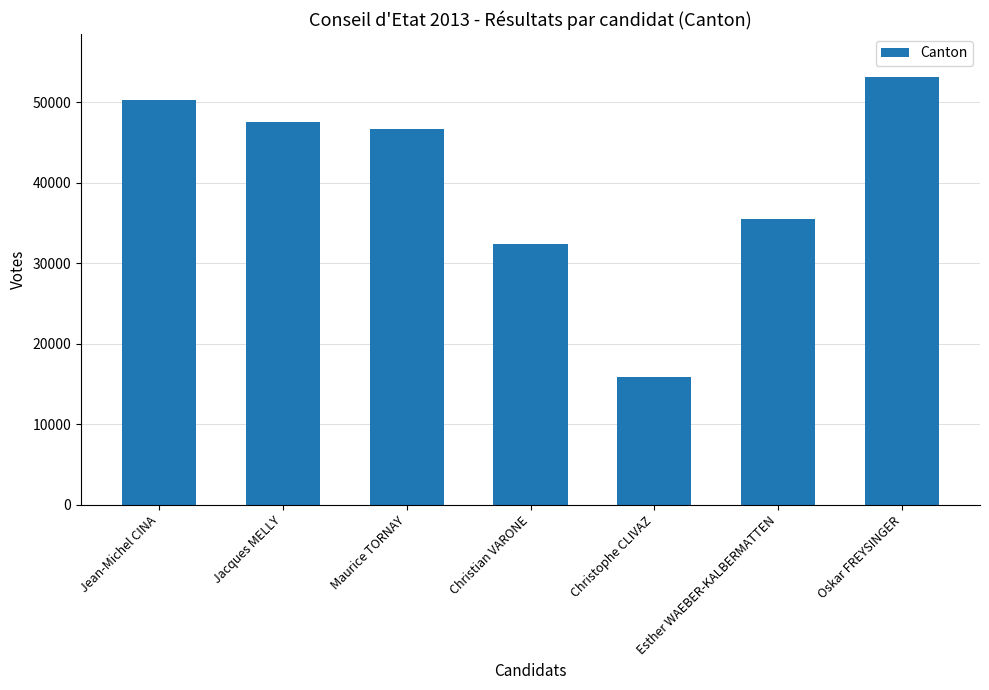

Reading left to right, transcribe all the data shown in this chart.

Jean-Michel CINA=50256	Jacques MELLY=47589	Maurice TORNAY=46728	Christian VARONE=32422	Christophe CLIVAZ=15856	Esther WAEBER-KALBERMATTEN=35491	Oskar FREYSINGER=53178